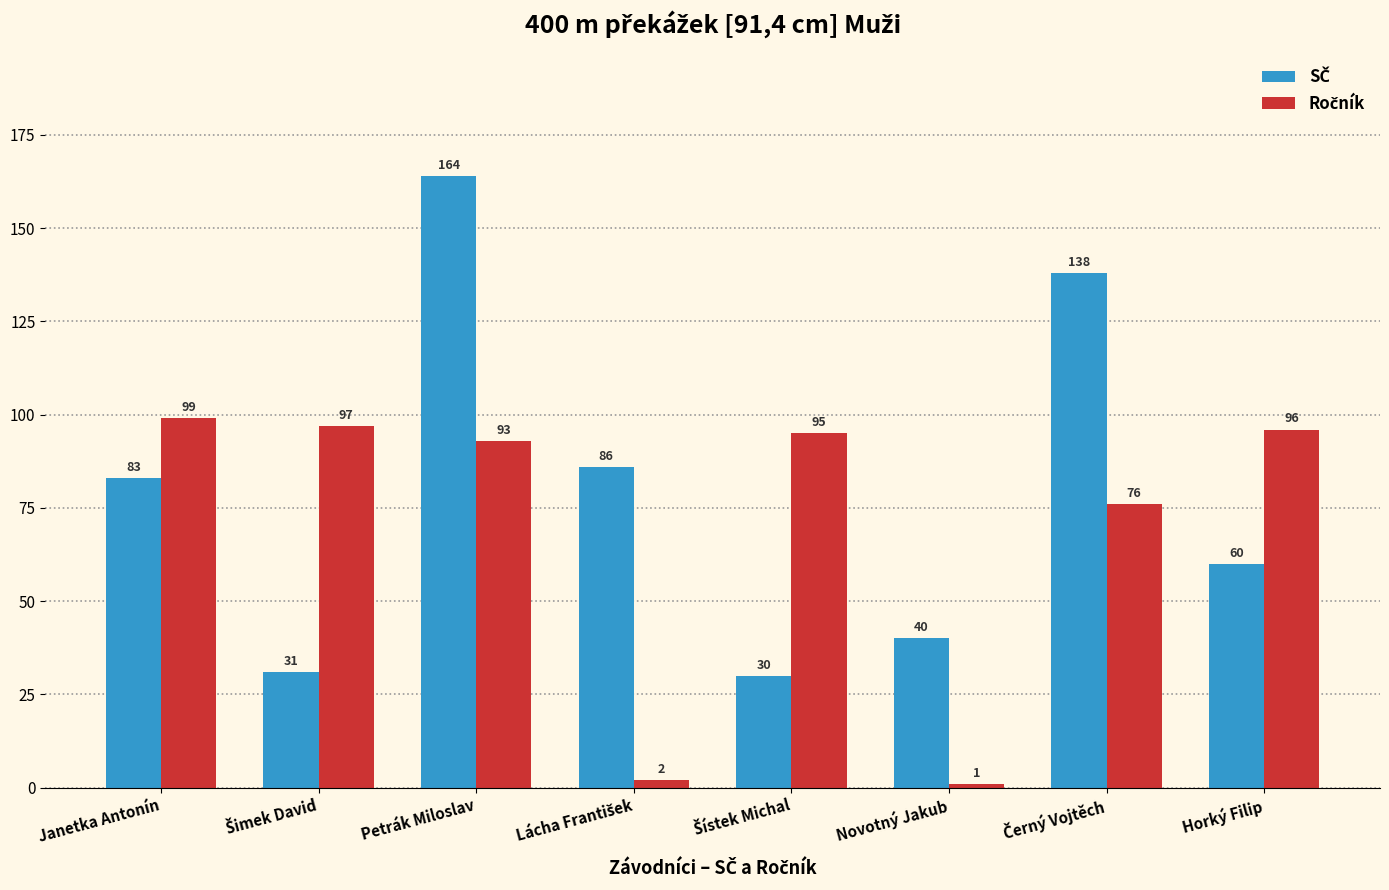

Which label corresponds to the smallest value in the chart?

Novotný Jakub